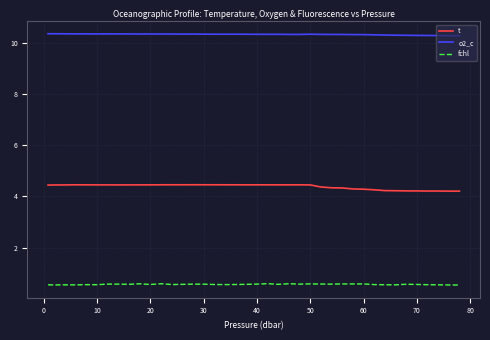

Rank the series by their maximum value, from lowest to highest.

fchl, t, o2_c